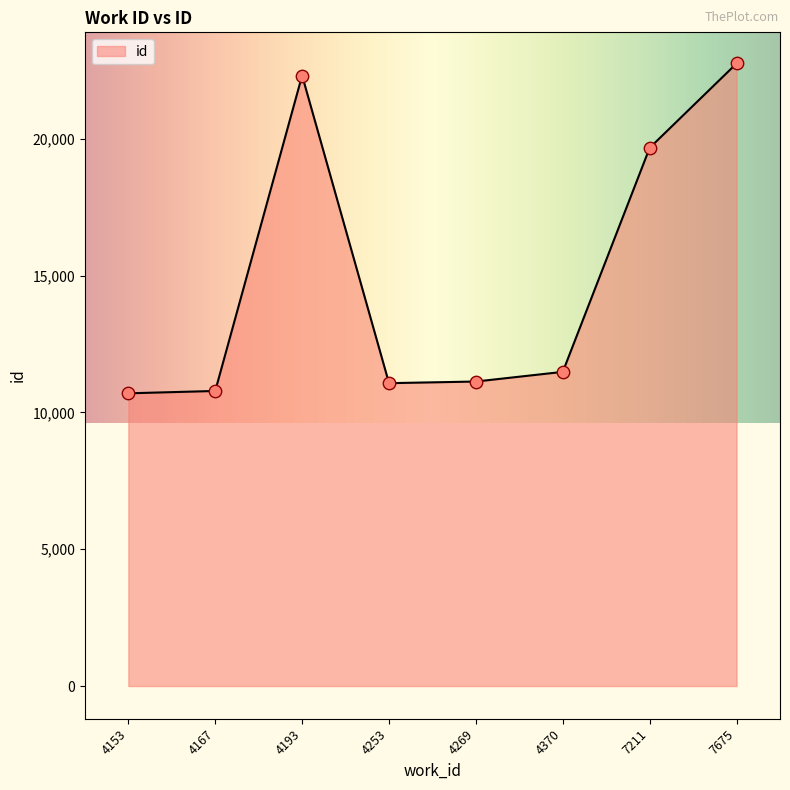

What is the ratio of the value at 4153 to the value at 7211?

0.5